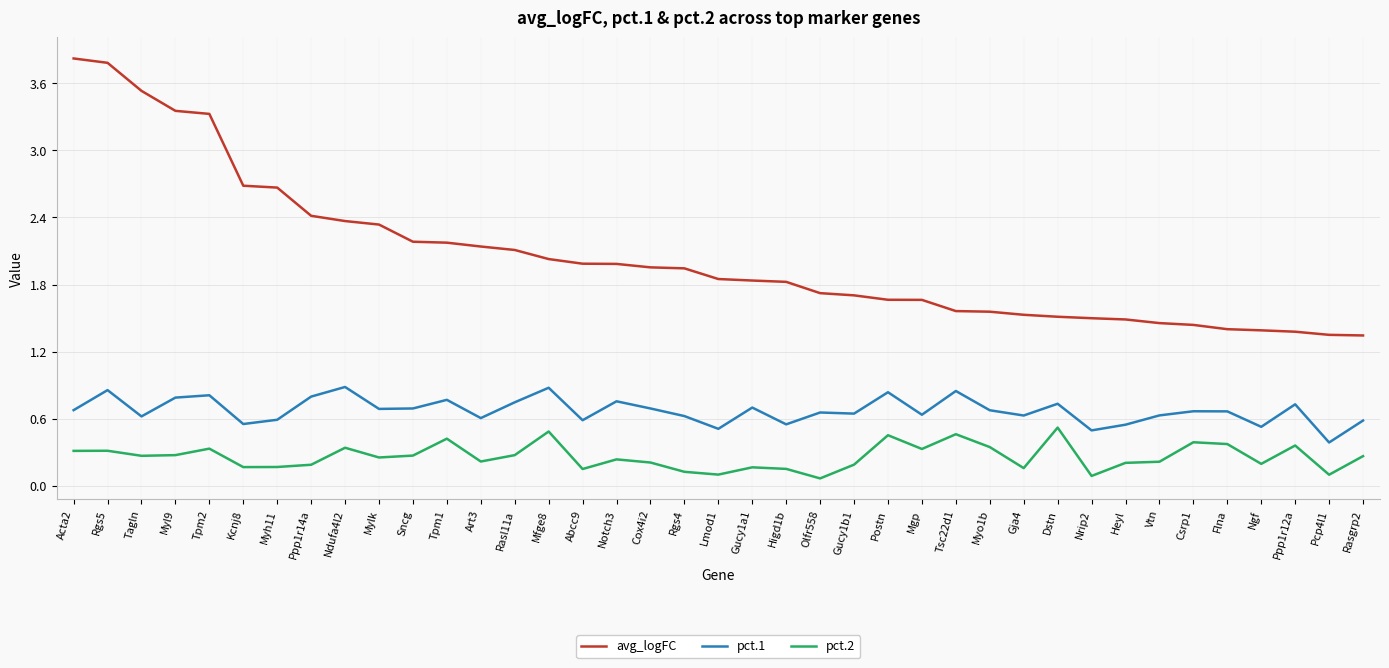

True or false: pct.1 has more than 2 interior local peaks.

True